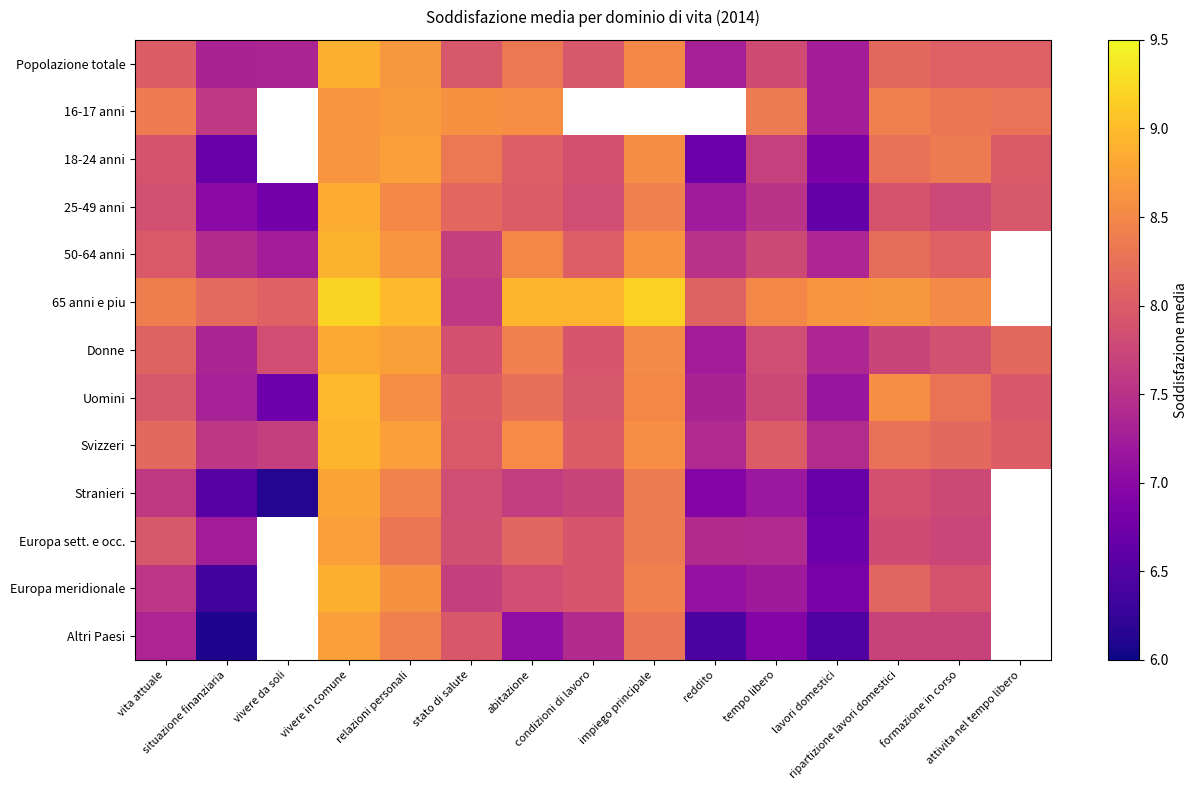

List the series in order of their peak value, lowest first.

16-17 anni, 18-24 anni, Altri Paesi, Europa sett. e occ., Stranieri, Donne, 25-49 anni, Europa meridionale, Popolazione totale, 50-64 anni, Svizzeri, Uomini, 65 anni e piu